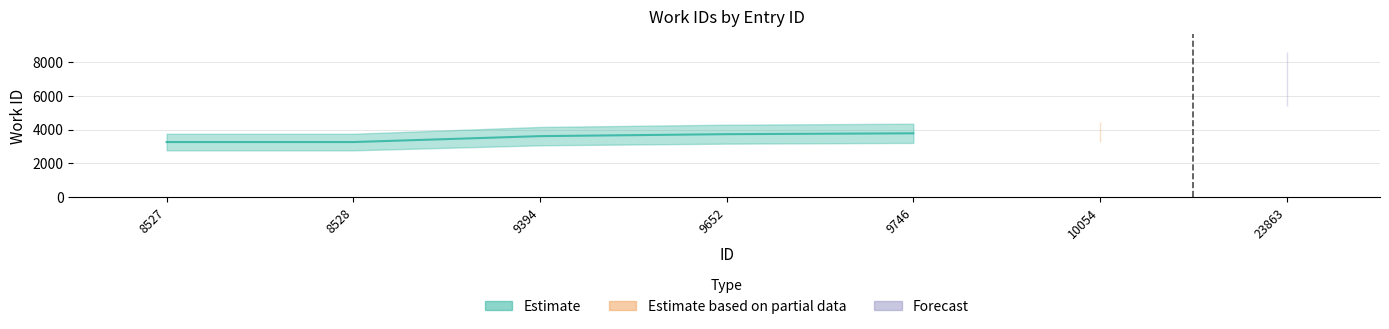

At which category is the sum across all series the highest?

23863